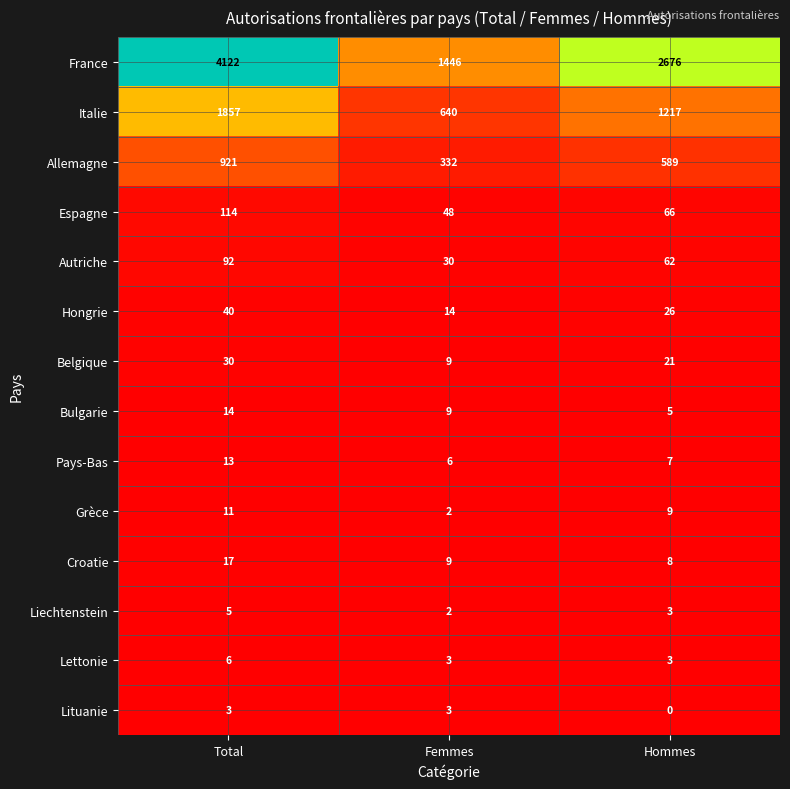

What is the sum of all Hongrie values?

80